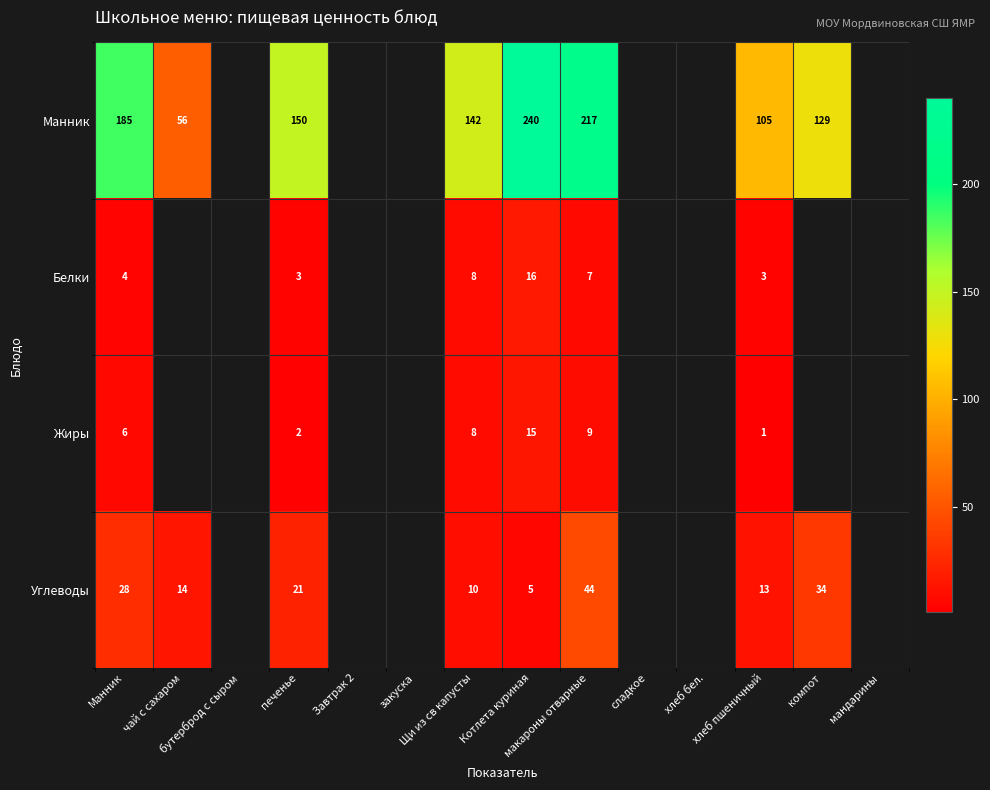

What is the maximum value for Жиры?

15.0